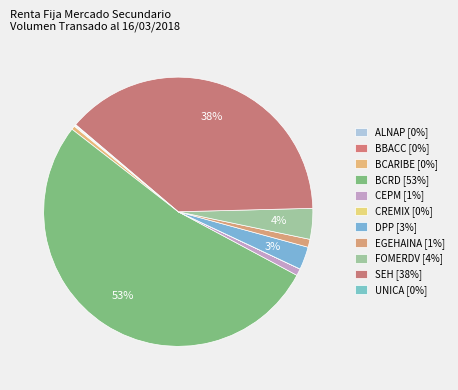

What percentage is the EGEHAINA slice, to the nearest percent?

1%